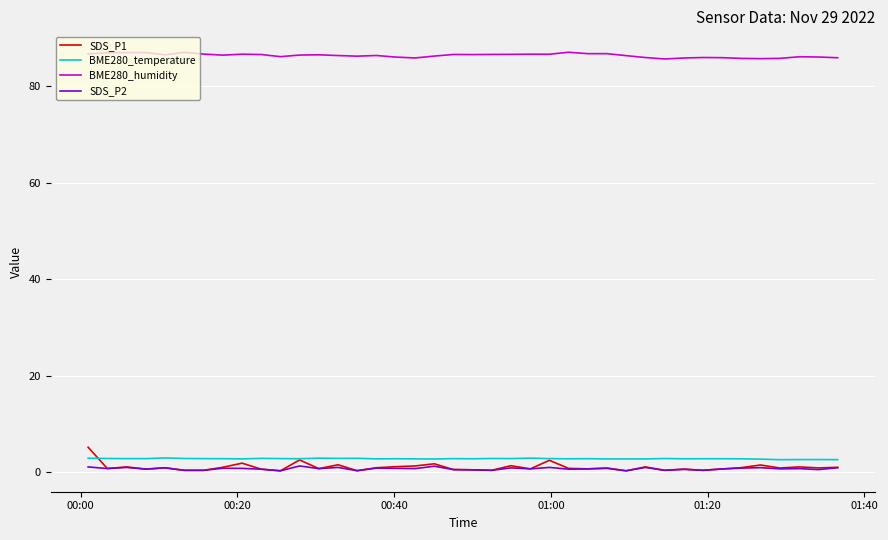

True or false: BME280_temperature and BME280_humidity cross at least once.

False